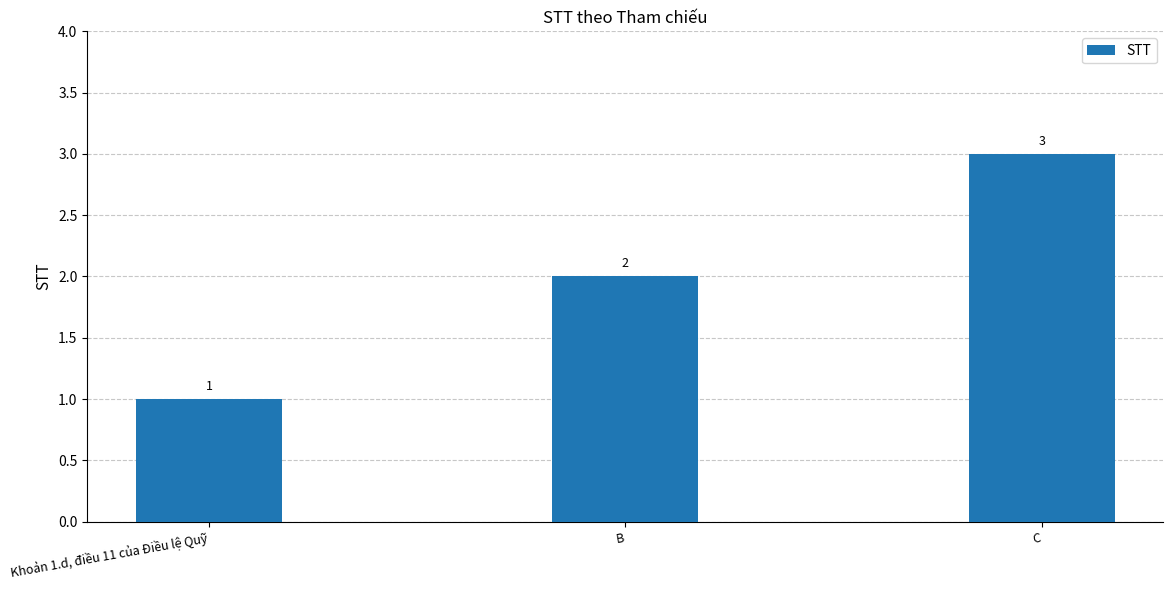

Reading right to left, extract all data points from this chart.

C=3	B=2	Khoản 1.d, điều 11 của Điều lệ Quỹ=1